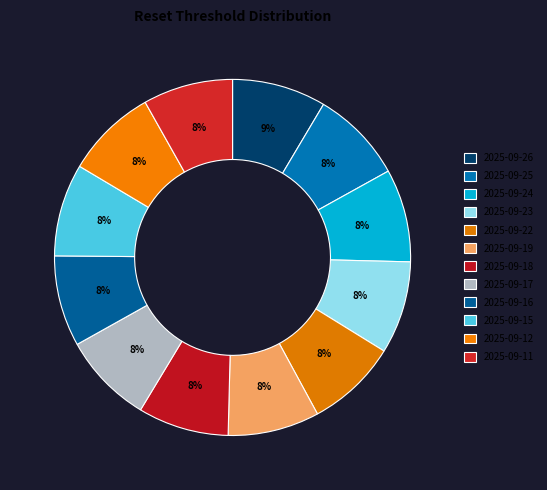

Which slice is the smallest?

2025-09-11